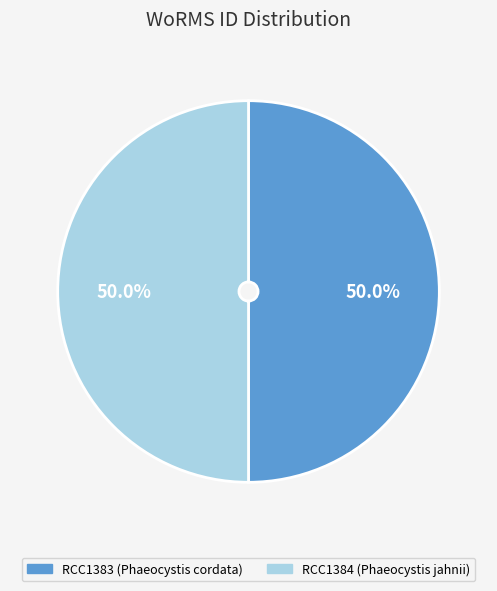

How much of the chart is everything except RCC1384?

50.0%